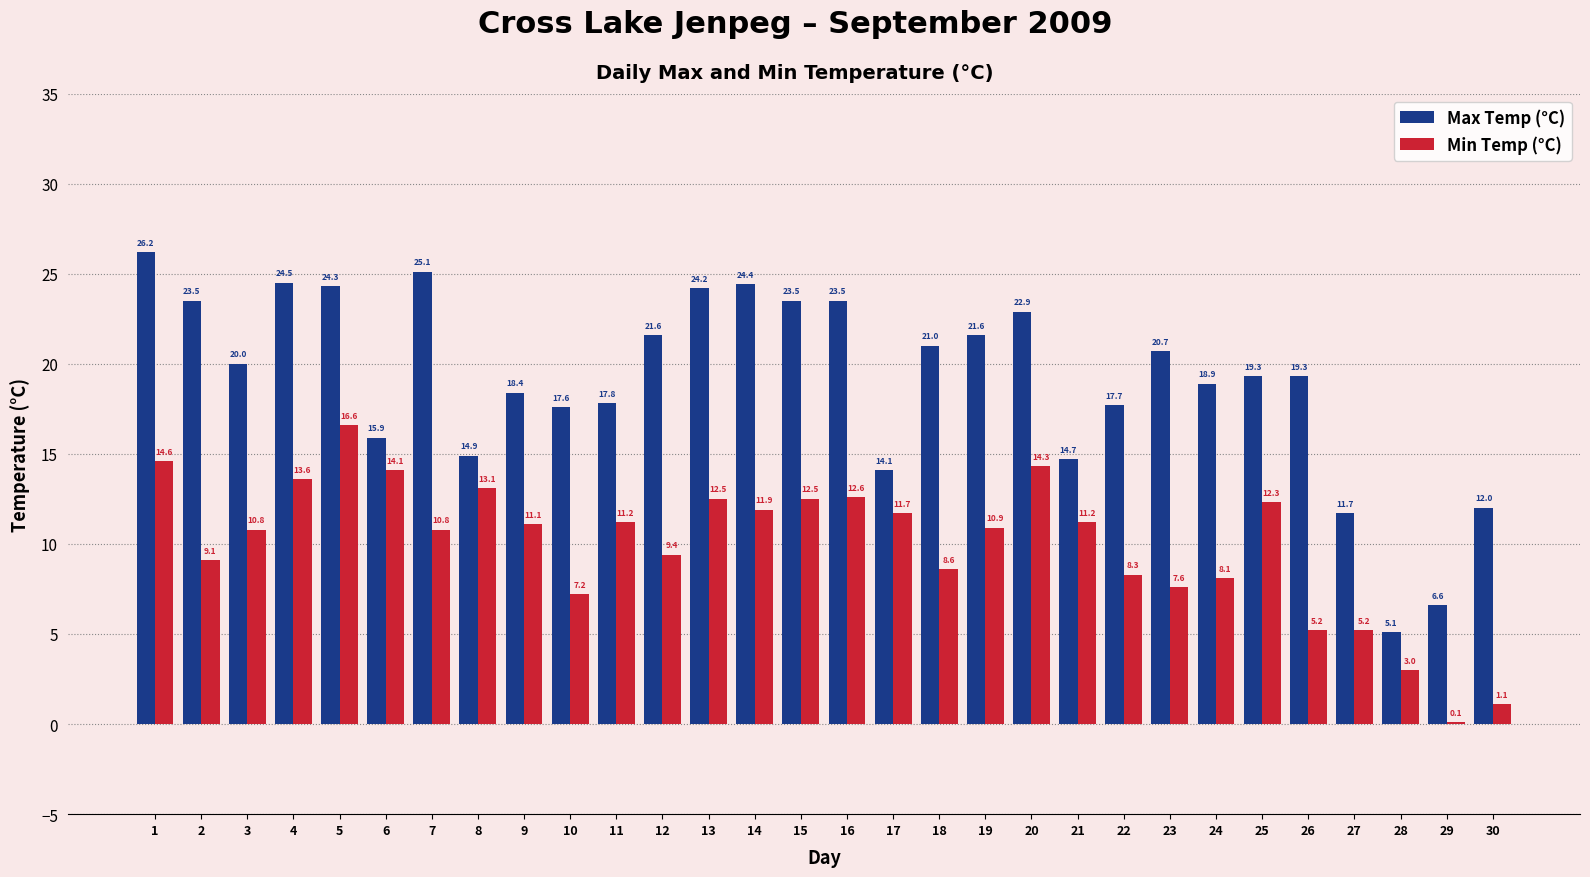

What is the greatest value displayed?

26.2